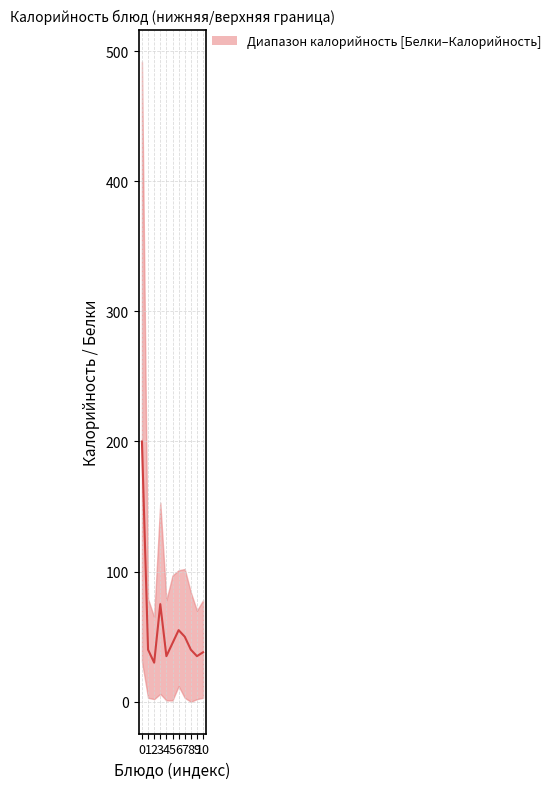

Reading left to right, what are all the values shown in this chart?

0=200	1=40	2=30	3=75	4=35	5=45	6=55	7=50	8=40	9=35	10=38